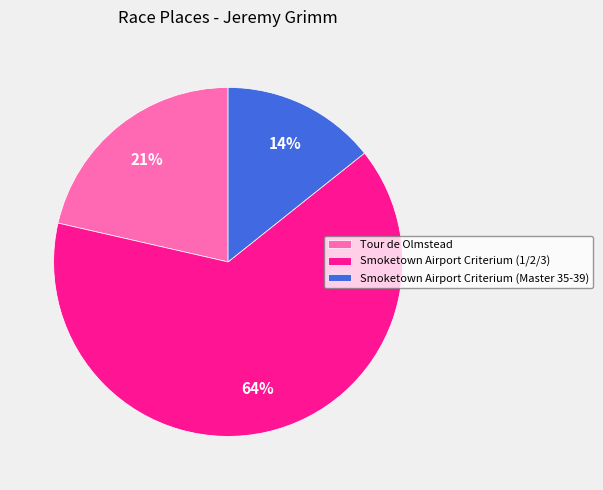

Does Smoketown Airport Criterium (Master 35-39) represent more than half of the total?

No